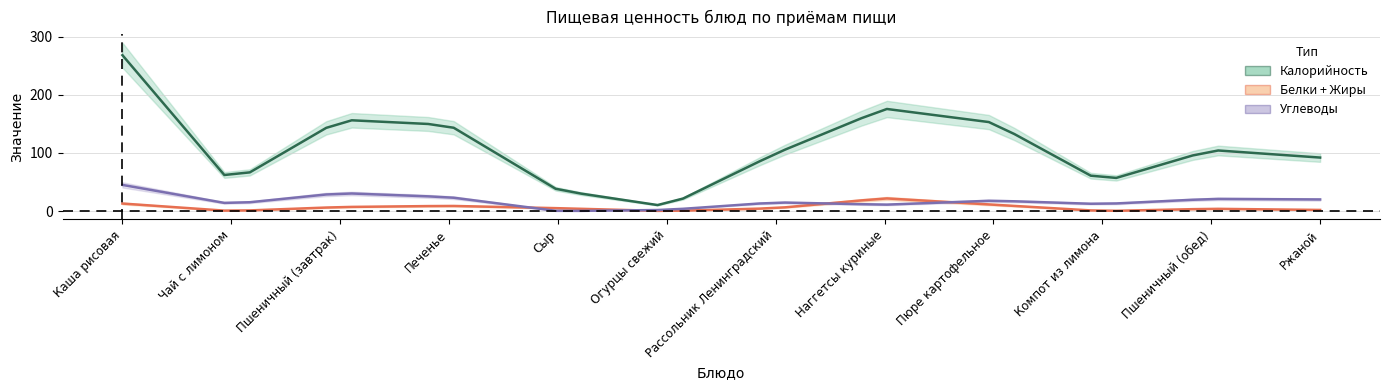

At which category does the chart reach its minimum across all series?

Чай с лимоном